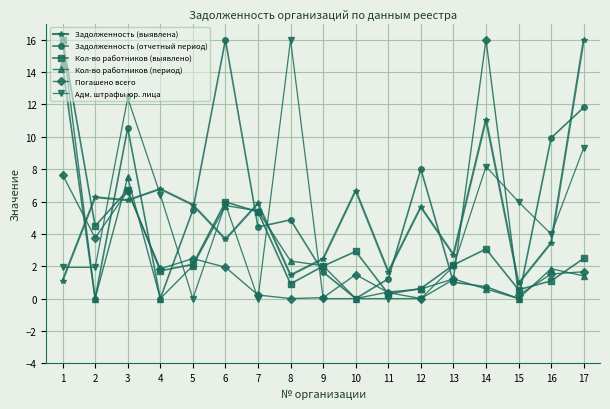

What is the value of the Погашено всего point at the 3rd from the left?

6.6